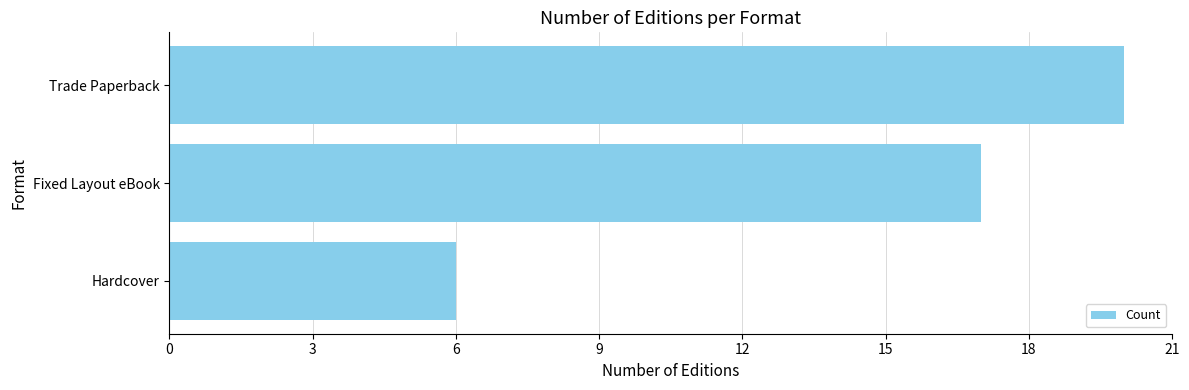

The chart shows a value of 6 at Hardcover. True or false?

True